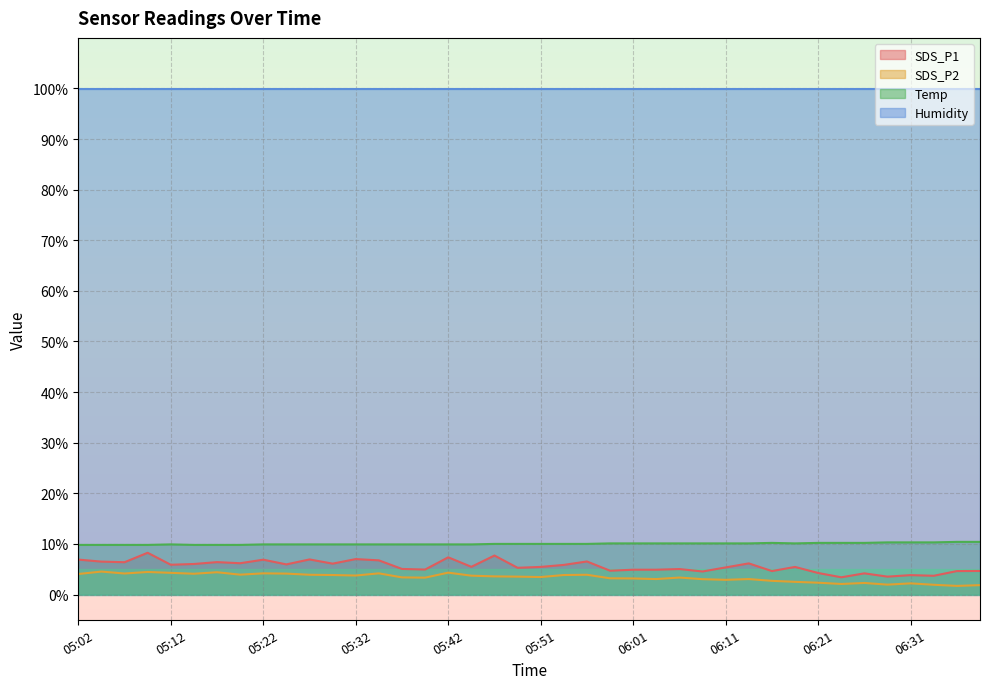

At which category does SDS_P1 reach its first local valley?

05:07